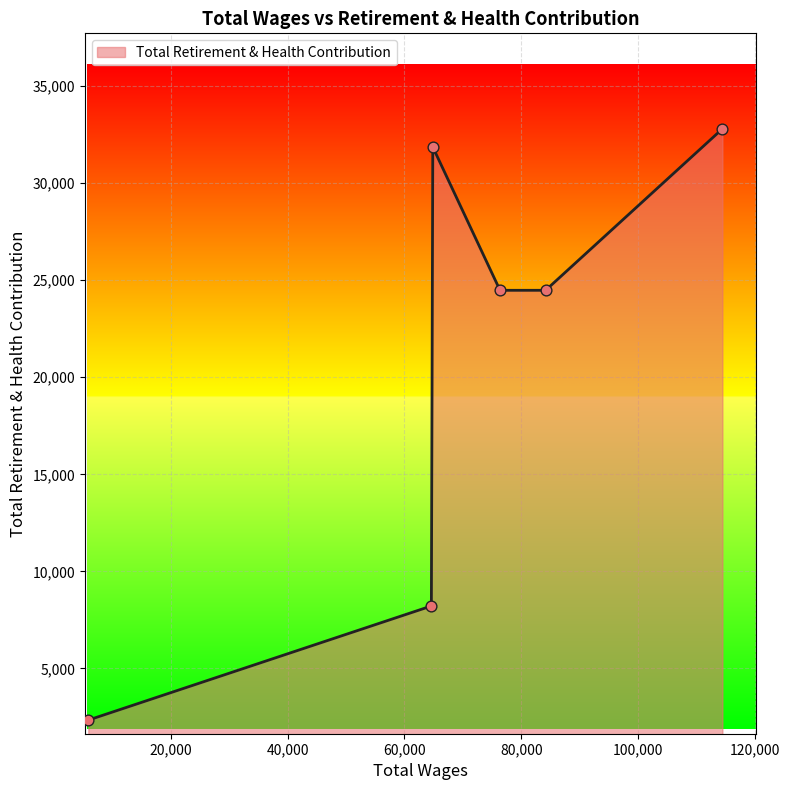

What is the difference between the second highest and second lowest values?

23642